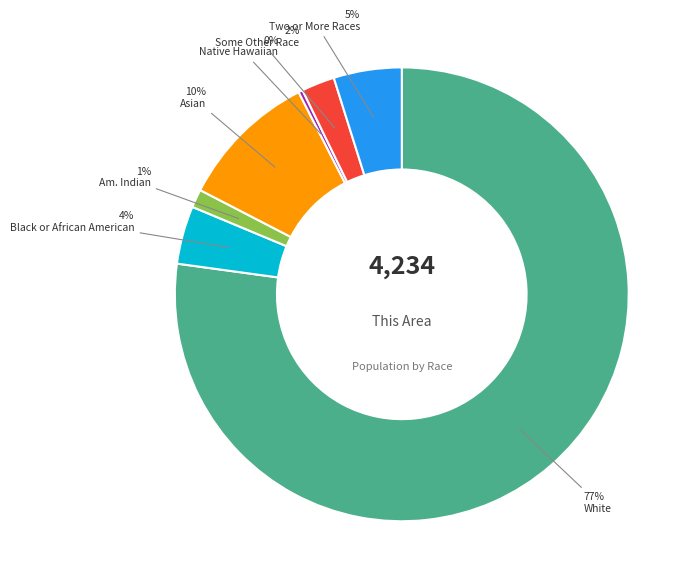

To the nearest percent, what is the average slice percentage?

14%